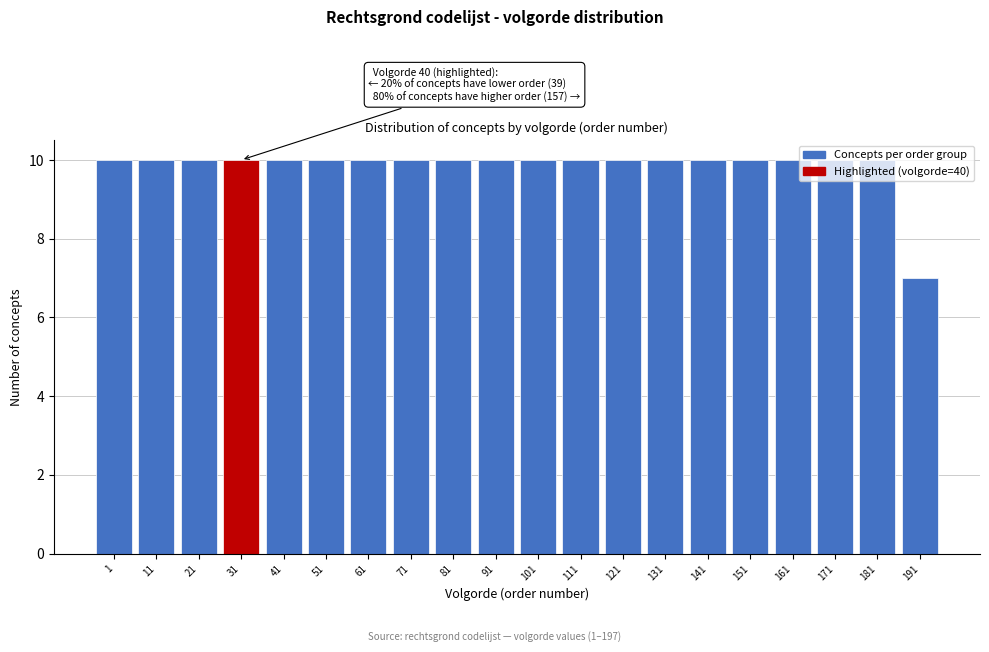

What is the difference between the maximum and minimum values?

3